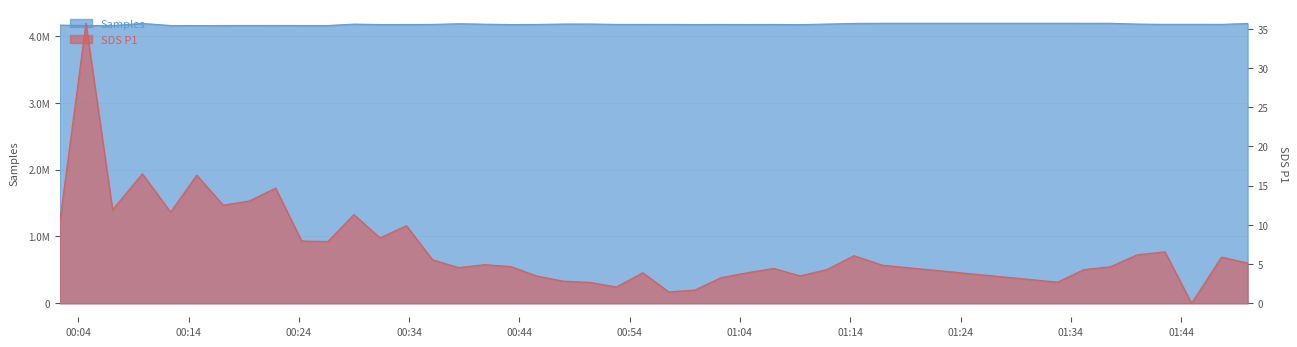

Between 2022/01/22 00:12:22 and 2022/01/22 00:21:53, which series saw the biggest shift?

Samples